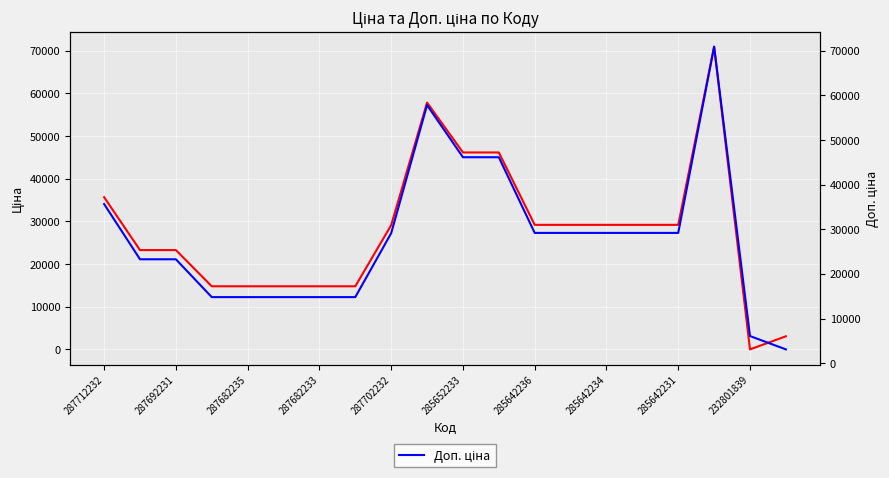

Between which two adjacent categories do Доп. ціна and Ціна first intersect?

18 and 19